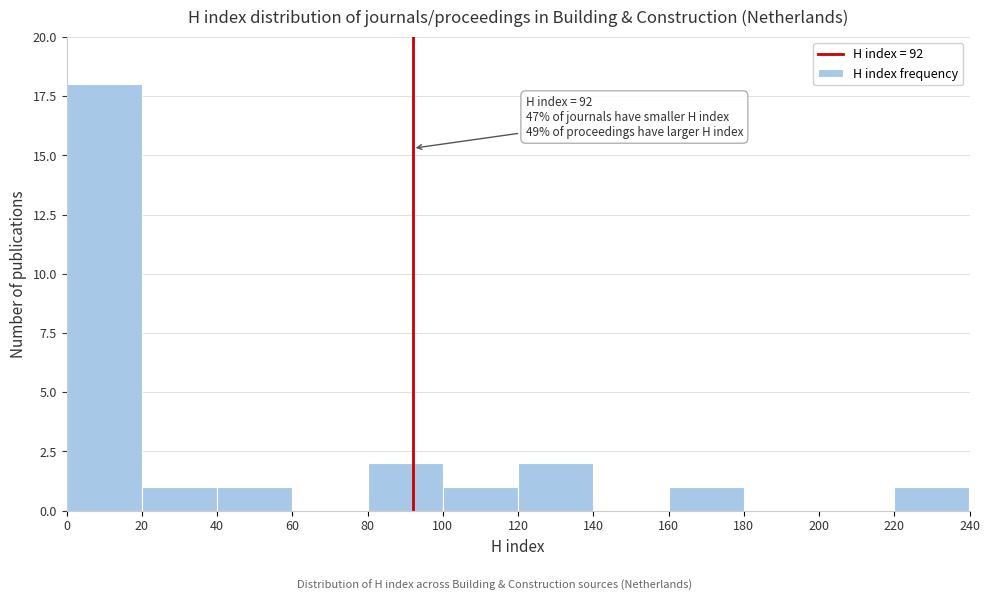

Which range on the x-axis has the tallest bar?

0 to 20